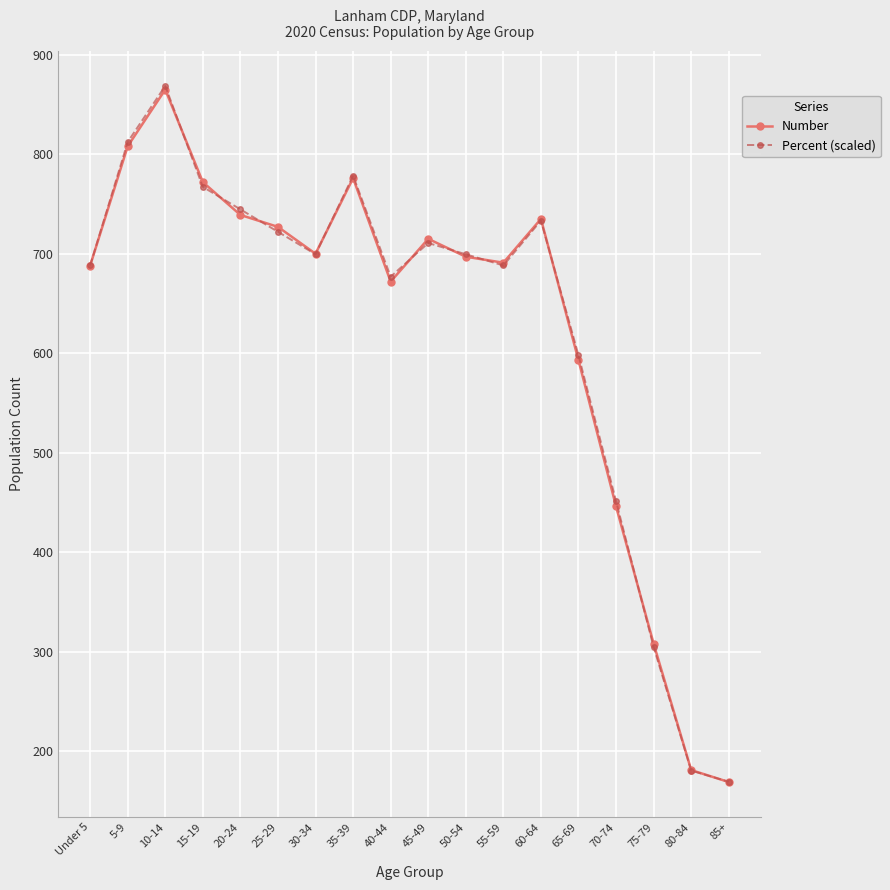

What is the label of the 1st point from the right?

85+